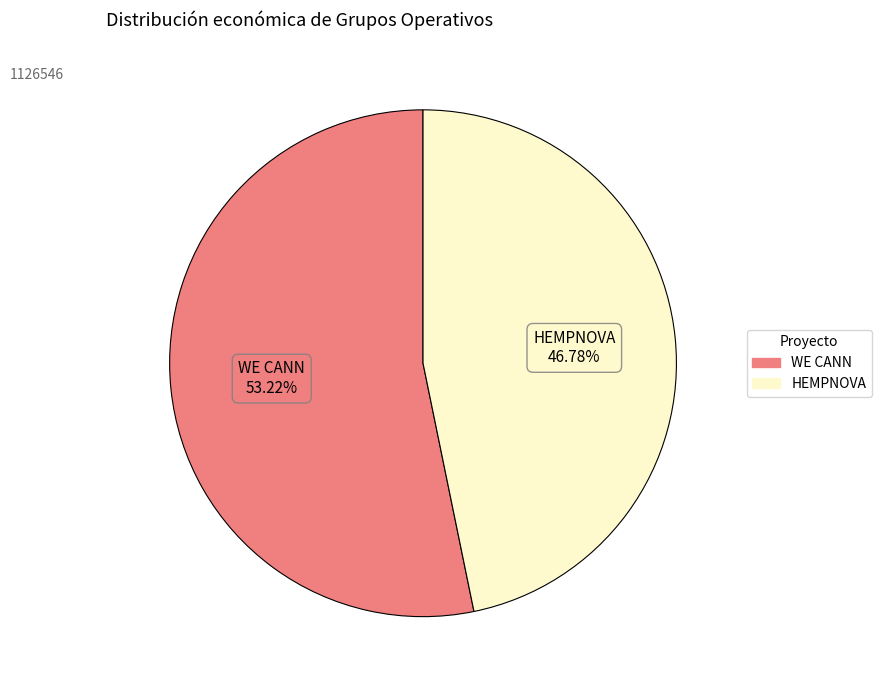

Which category accounts for the majority?

WE CANN